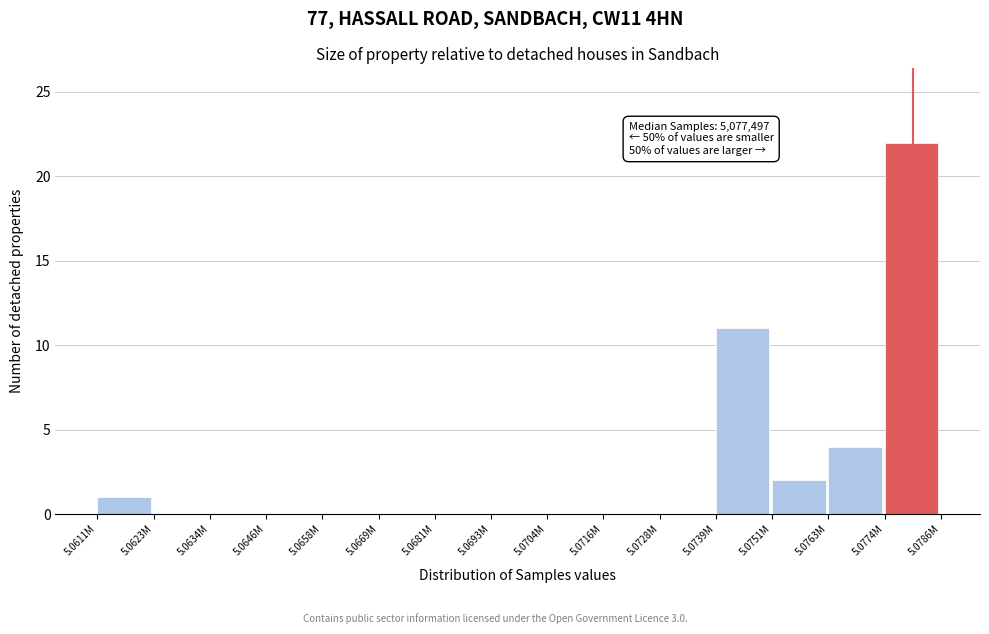

Reading left to right, list all the values displayed in this chart.

5.0611M=1	5.0623M=0	5.0634M=0	5.0646M=0	5.0658M=0	5.0669M=0	5.0681M=0	5.0693M=0	5.0704M=0	5.0716M=0	5.0728M=0	5.0739M=11	5.0751M=2	5.0763M=4	5.0774M=22